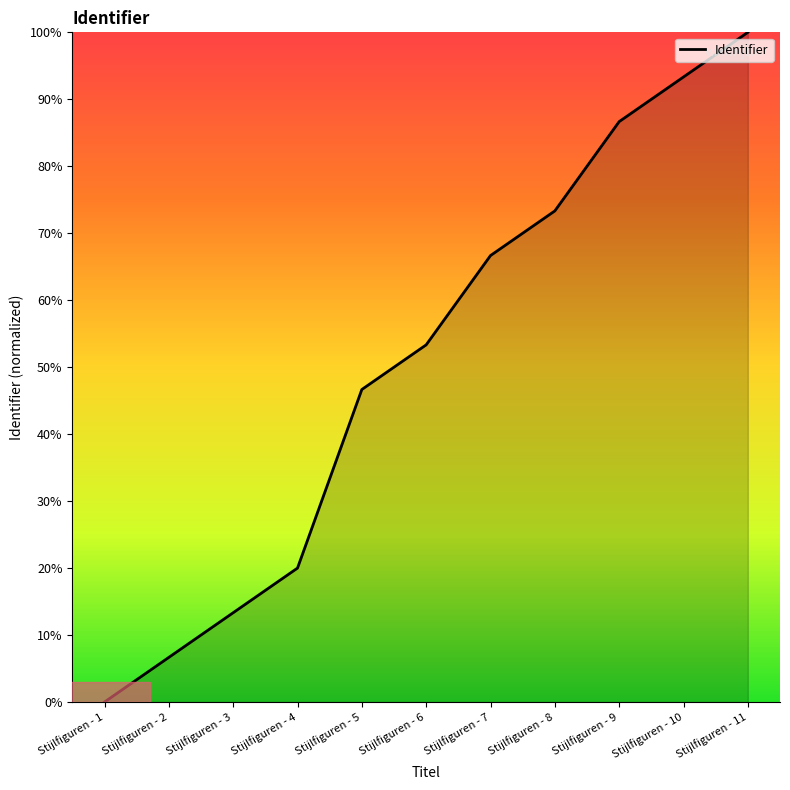

Count the number of values greater than 53.

6